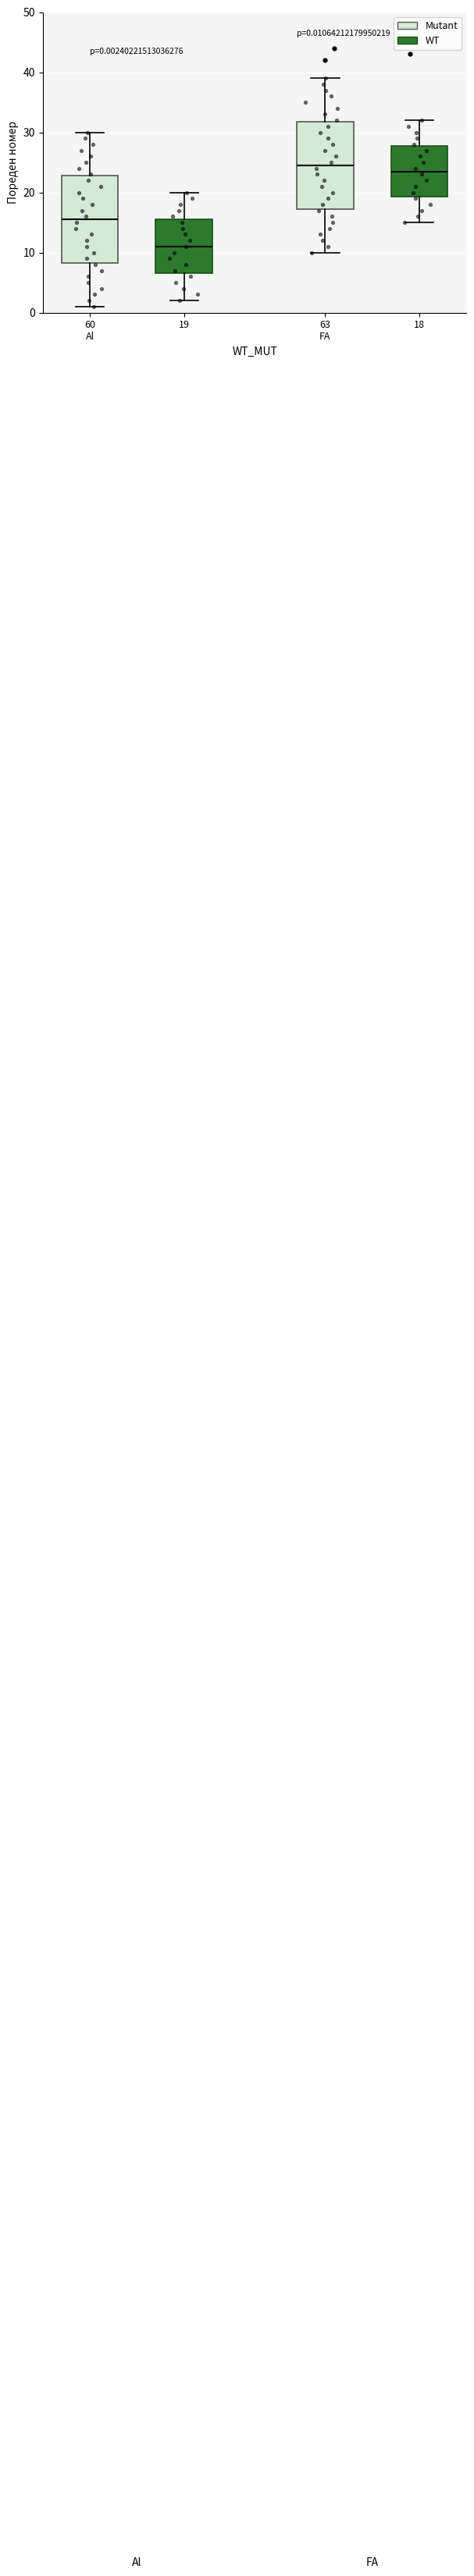

Which box has the highest median line?

63 FA